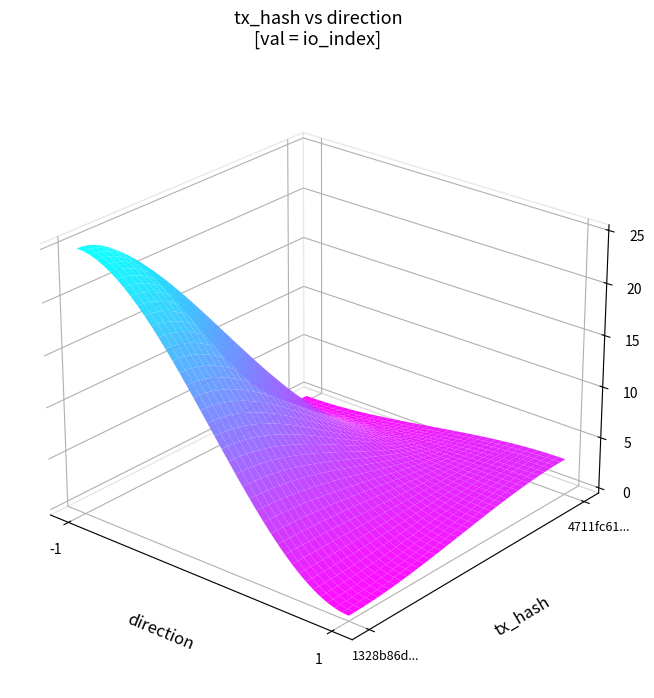

Count the 1328b86dddb0f46805e2919828a1e58bf034105 values in the range -1 to 25.

2